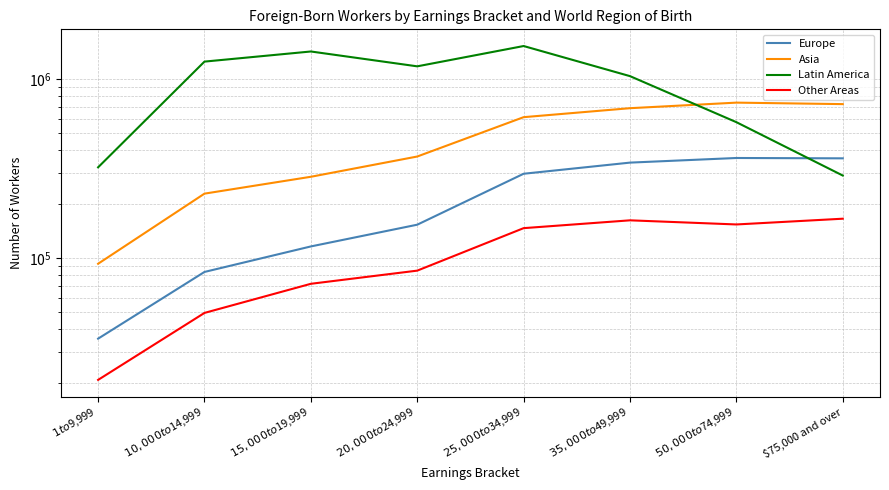

Rank the series at $15,000 to $19,999 from highest to lowest value.

Latin America, Asia, Europe, Other Areas